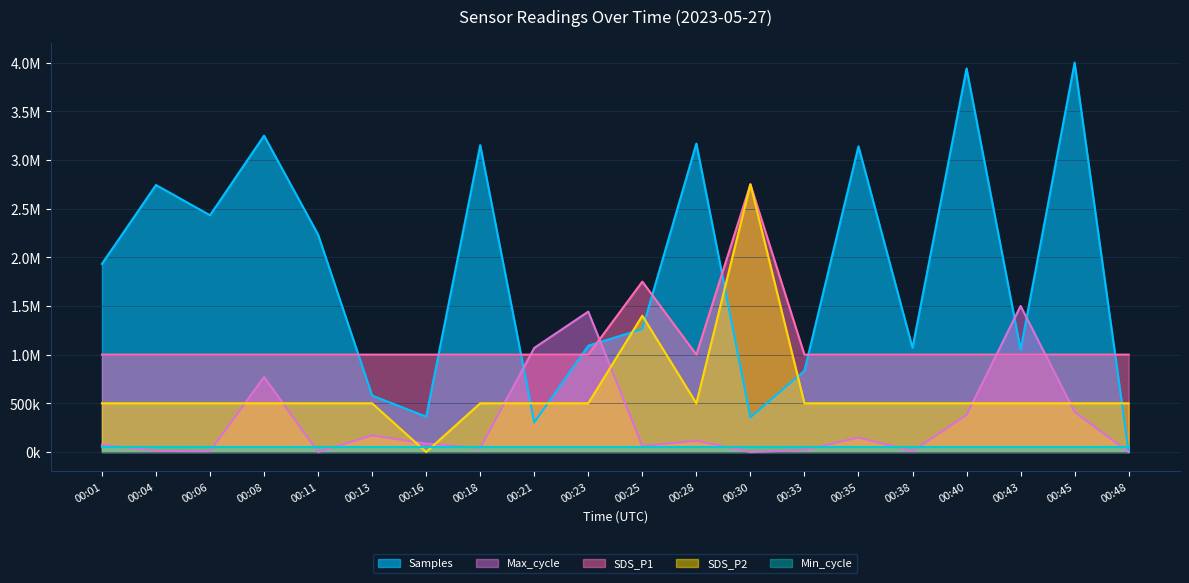

After their last crossing, which series has the higher values: SDS_P1 or Max_cycle?

SDS_P1